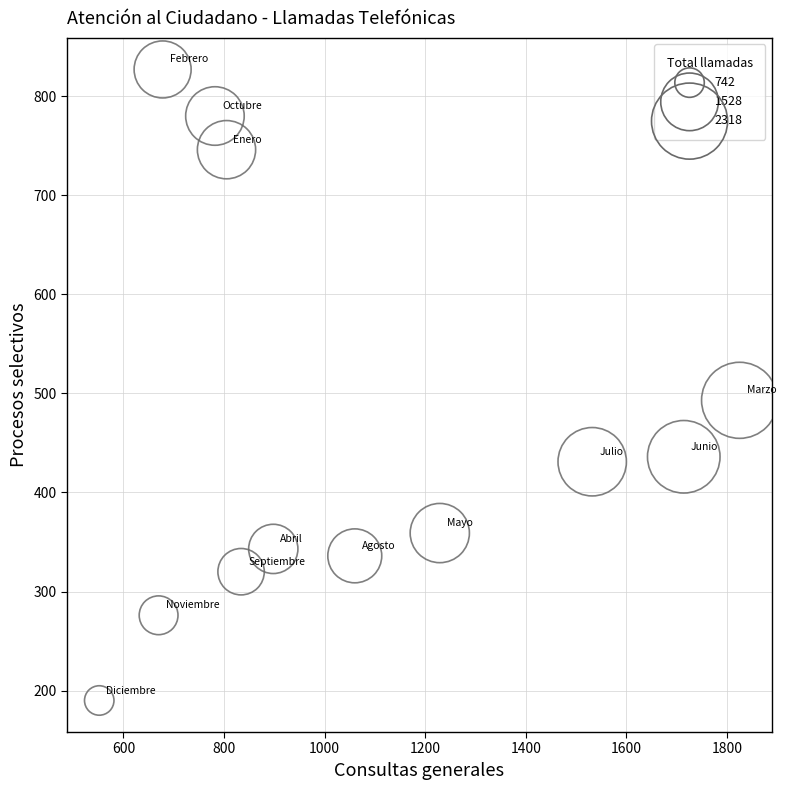

What is the range of Y values (max minus min)?

637